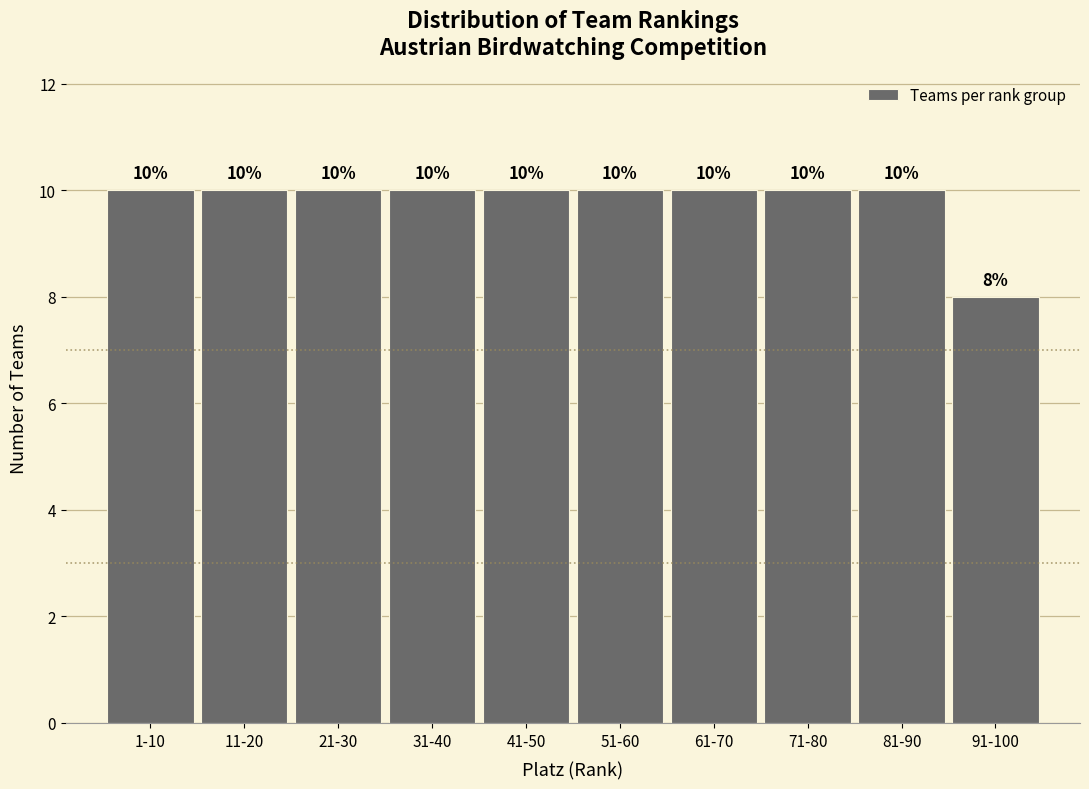

Reading left to right, extract all data points from this chart.

10	10	10	10	10	10	10	10	10	8